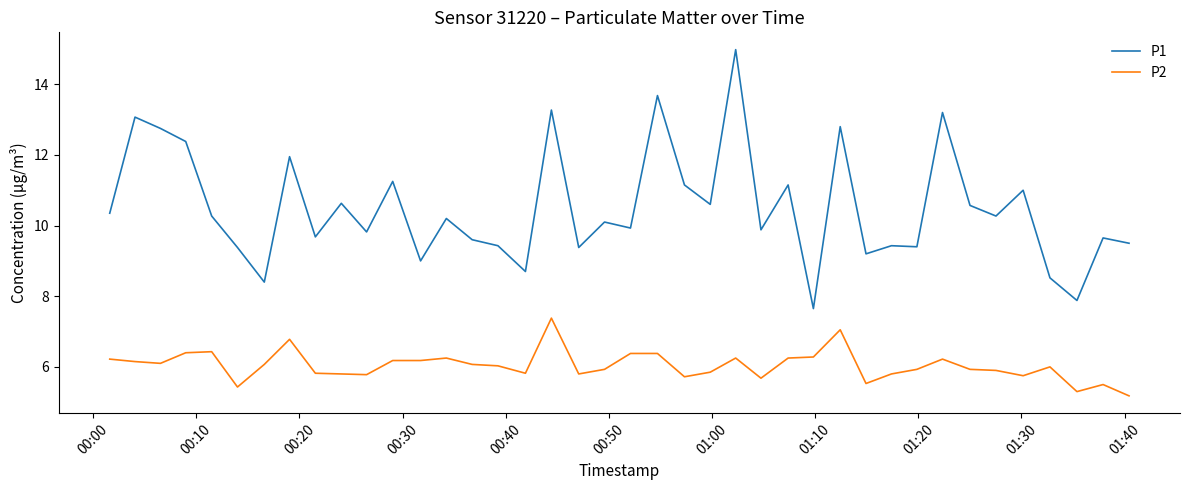

Rank the series by their average value, from highest to lowest.

P1, P2